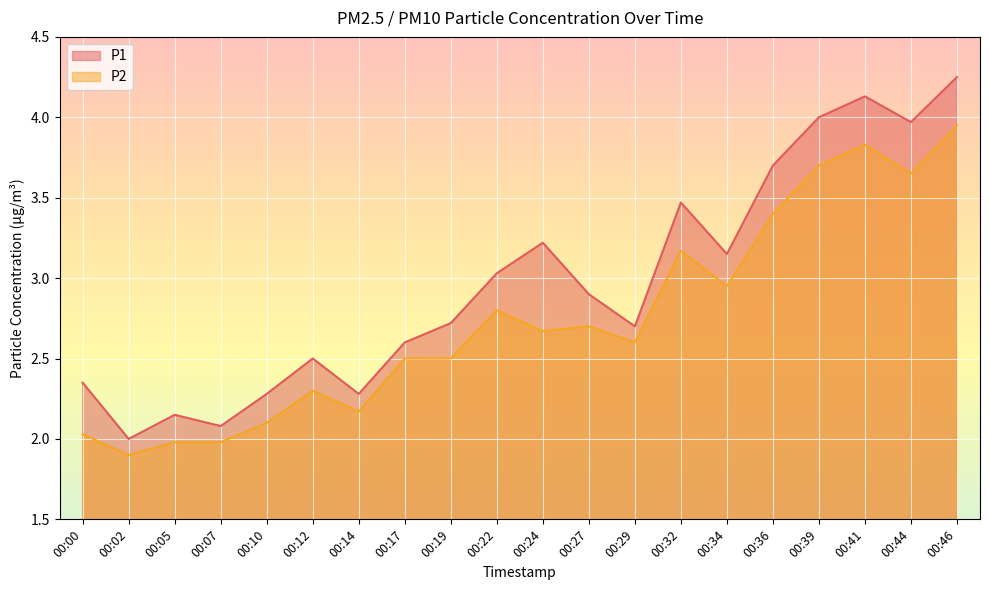

True or false: P2 has a value of 0.5 at 00:02.

False